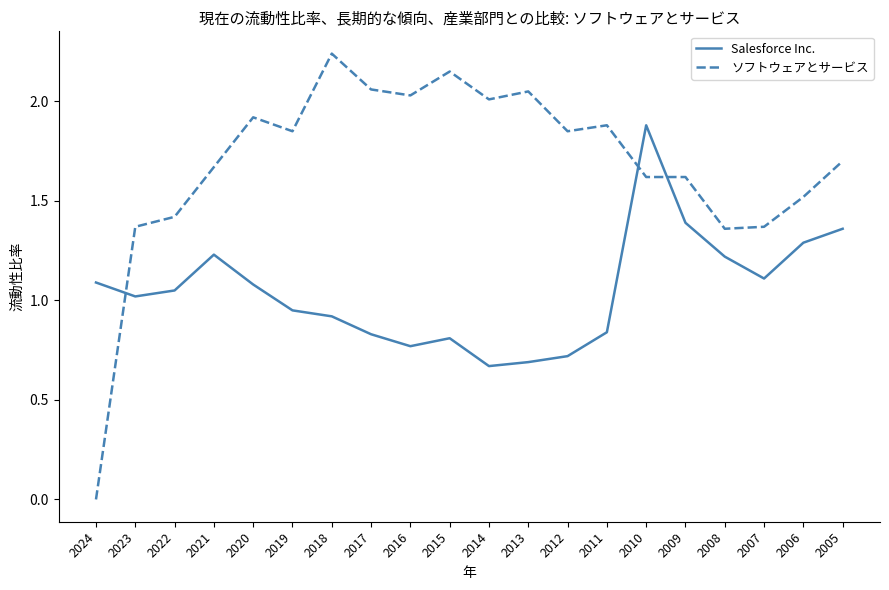

Which series changed the most between 2016 and 2005?

Salesforce Inc.